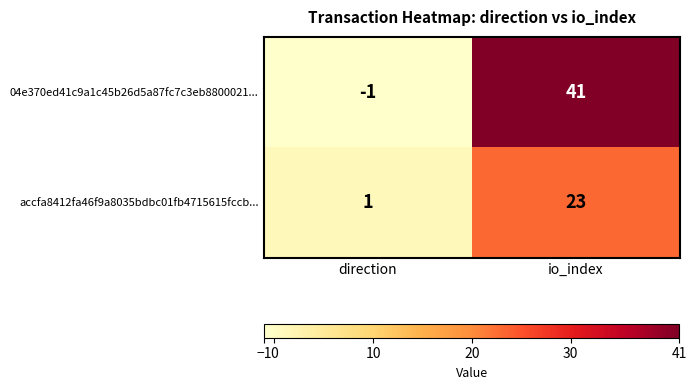

Reading left to right, transcribe all the data shown in this chart.

04e370ed41c9a1c45b26d5a87fc7c3eb8800021...: direction=-1	io_index=41
accfa8412fa46f9a8035bdbc01fb4715615fccb...: direction=1	io_index=23